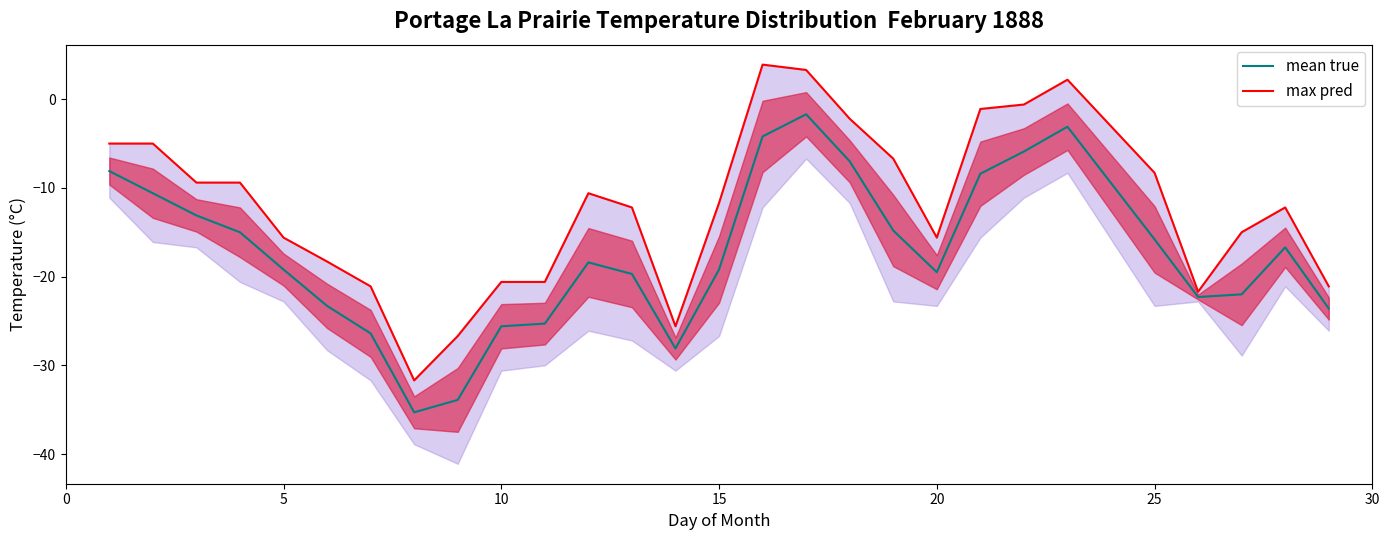

What is the maximum value shown in the chart?

3.9